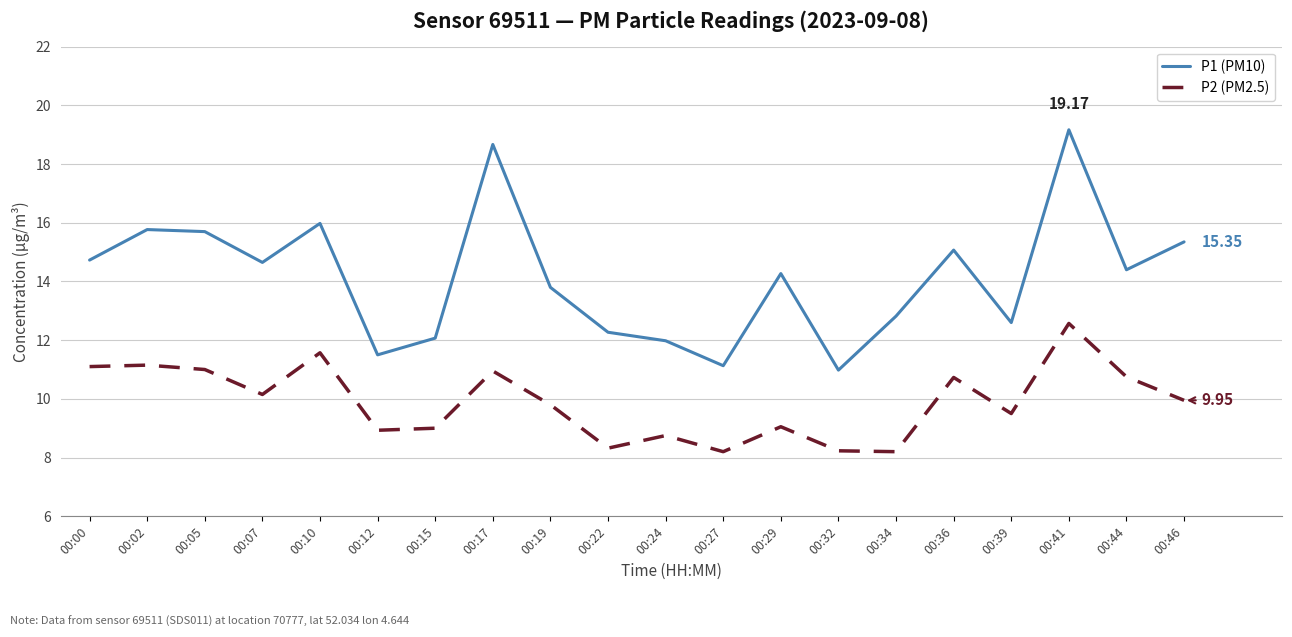

Between 00:10 and 00:15, which series saw the biggest shift?

P1 (PM10)